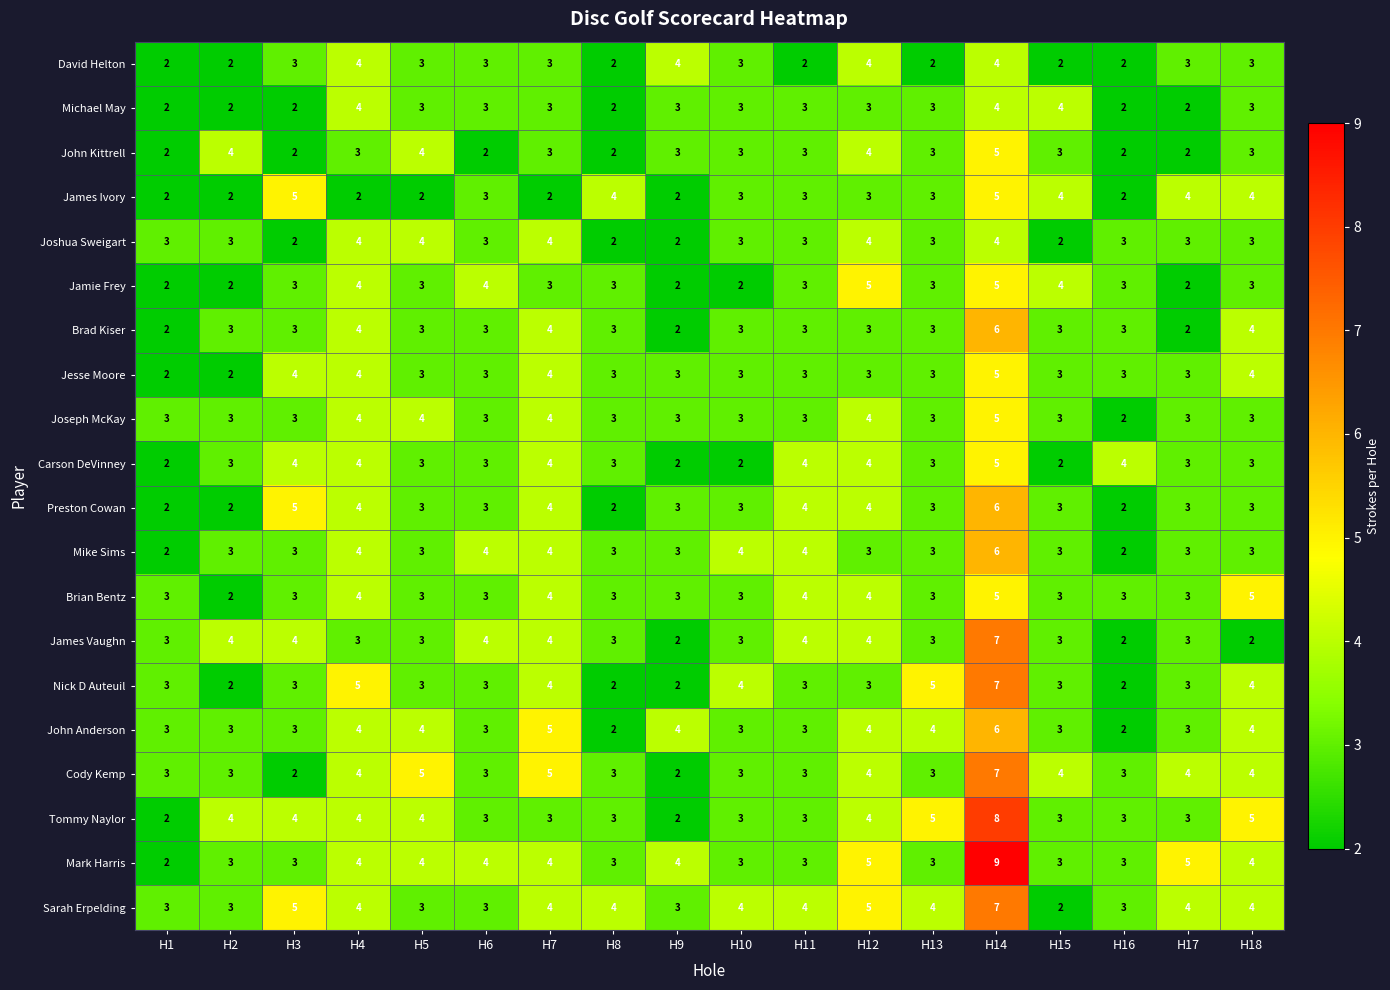

What is the difference between the maximum and minimum values in the Joseph McKay series?

3